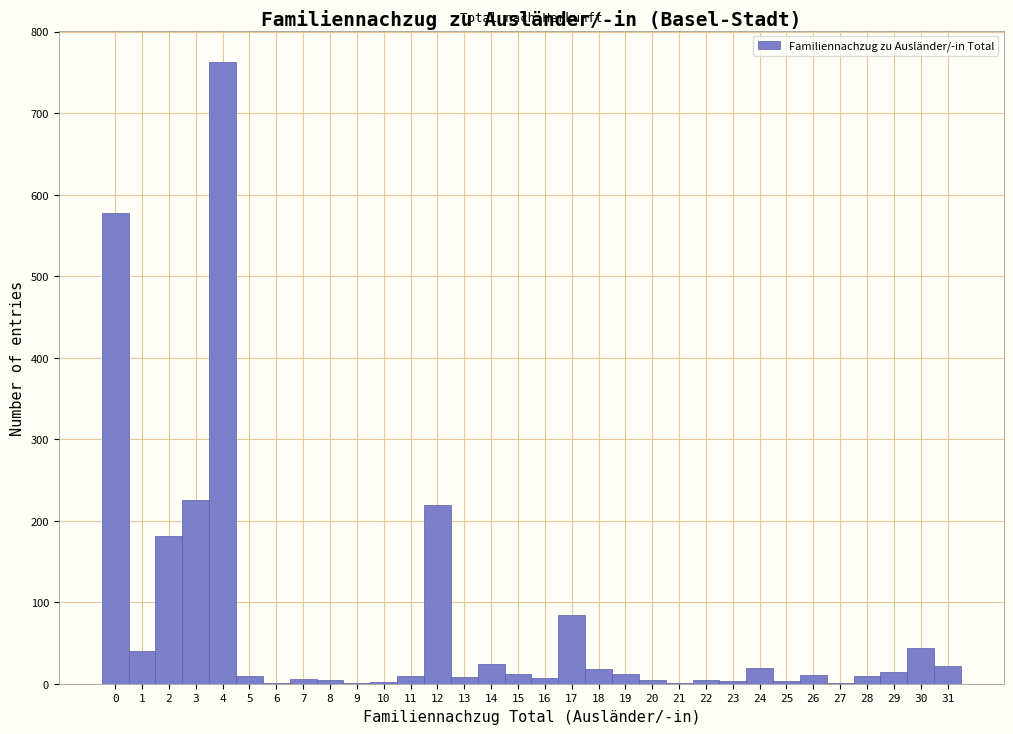

Reading left to right, list every bar in this chart as the range it spans on the x-axis followed by its height. The values are not printed on the chart, so give them approximately, as read against the axis.

-0.5 to 0.5: 580
0.5 to 1.5: 40
1.5 to 2.5: 180
2.5 to 3.5: 230
3.5 to 4.5: 760
4.5 to 5.5: under 10
5.5 to 6.5: under 10
6.5 to 7.5: under 10
7.5 to 8.5: under 10
8.5 to 9.5: under 10
9.5 to 10.5: under 10
10.5 to 11.5: under 10
11.5 to 12.5: 220
12.5 to 13.5: under 10
13.5 to 14.5: 20
14.5 to 15.5: 10
15.5 to 16.5: under 10
16.5 to 17.5: 80
17.5 to 18.5: 20
18.5 to 19.5: 10
19.5 to 20.5: under 10
20.5 to 21.5: under 10
21.5 to 22.5: under 10
22.5 to 23.5: under 10
23.5 to 24.5: 20
24.5 to 25.5: under 10
25.5 to 26.5: 10
26.5 to 27.5: under 10
27.5 to 28.5: under 10
28.5 to 29.5: 10
29.5 to 30.5: 40
30.5 to 31.5: 20